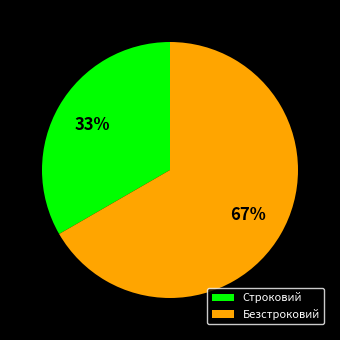

To the nearest percent, what is the average slice percentage?

50%